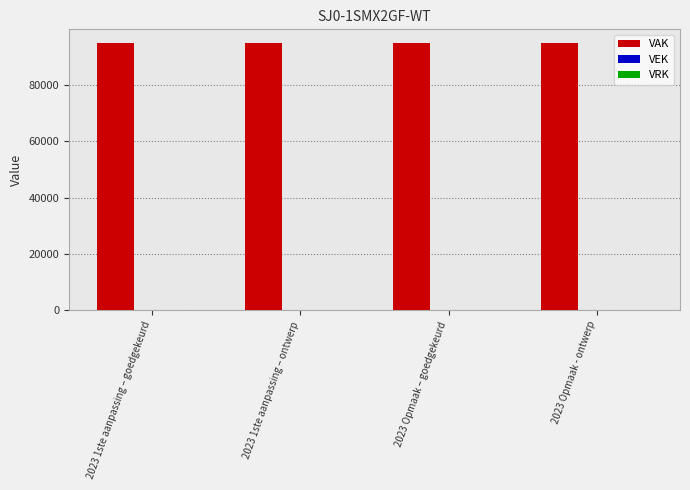

At which category does the chart reach its minimum across all series?

2023 1ste aanpassing – goedgekeurd